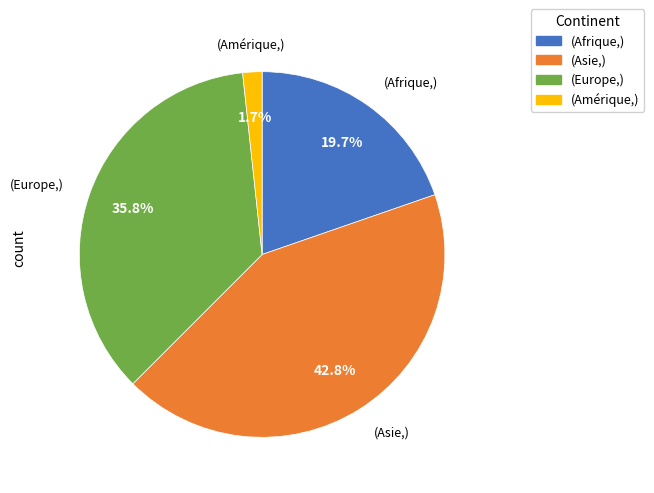

Does any single category account for the majority?

No